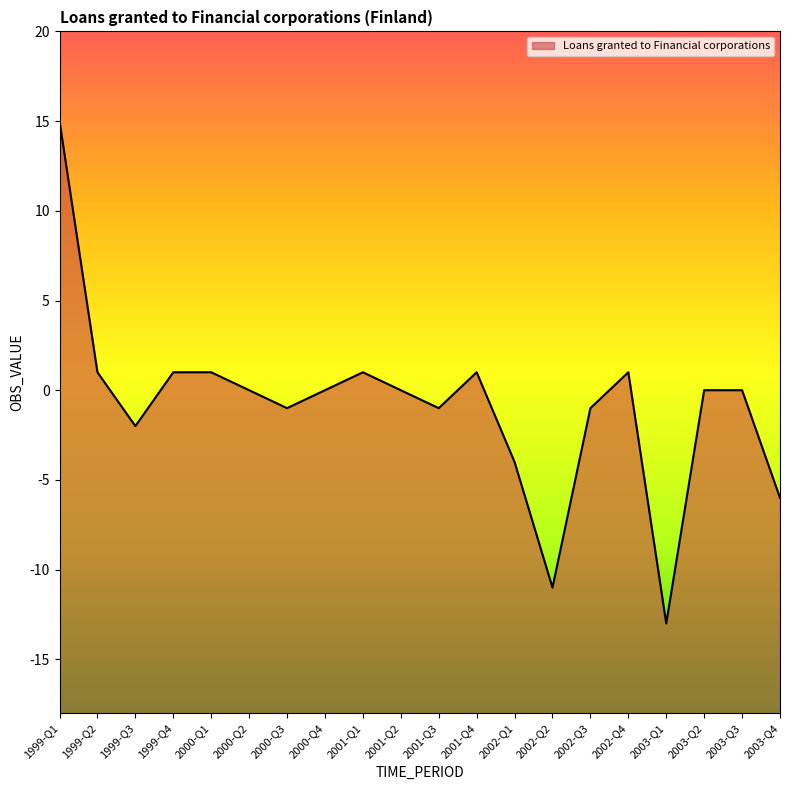

How many values exceed 0?

7